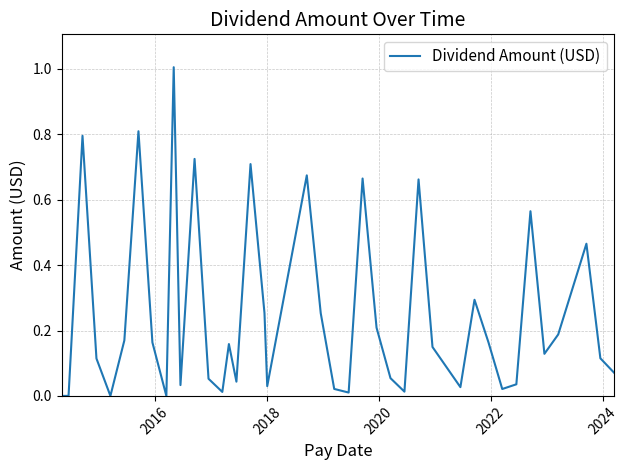

What is the difference between the maximum and minimum values?

1.0